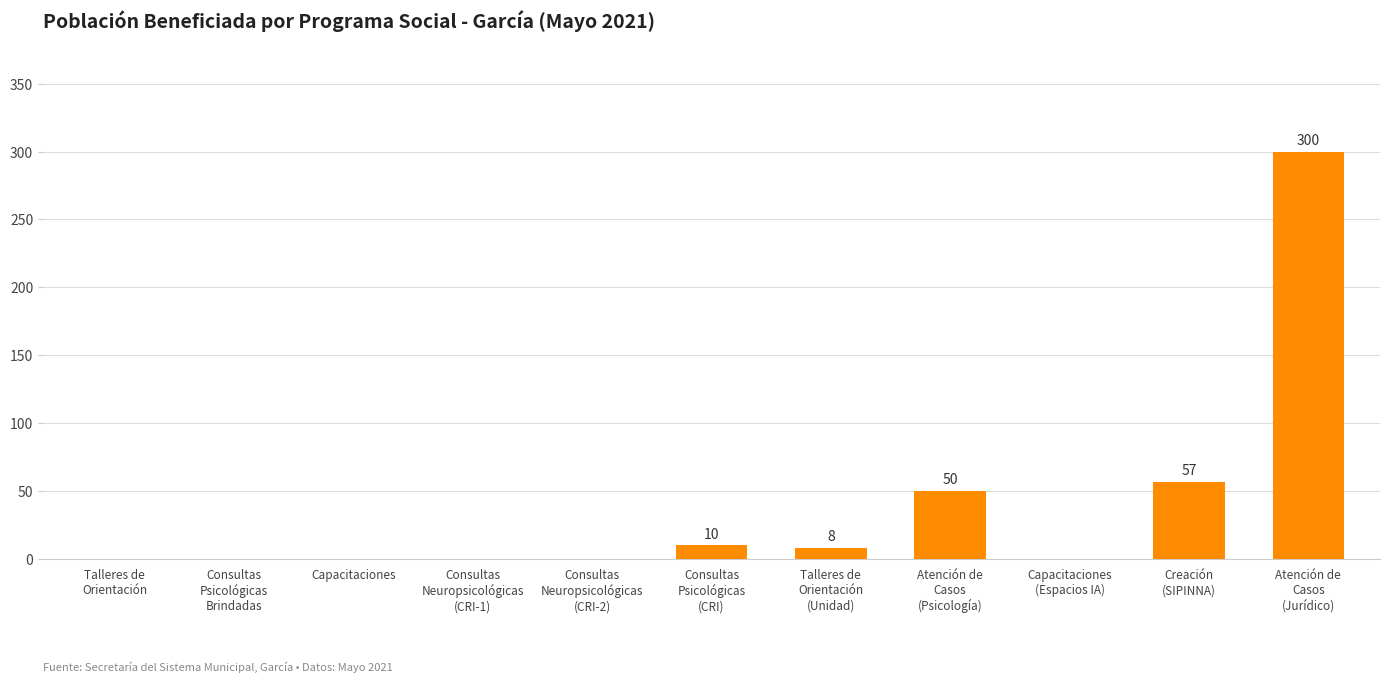

What is the greatest value displayed?

300